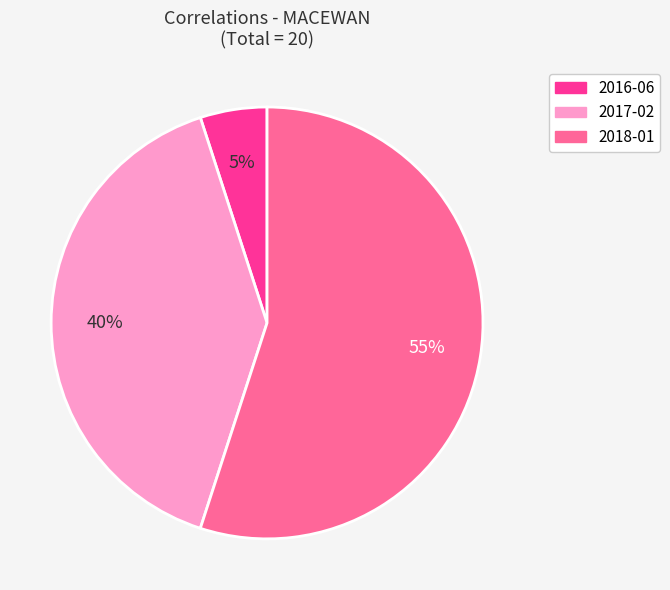

True or false: 2017-02 accounts for 34% of the total.

False